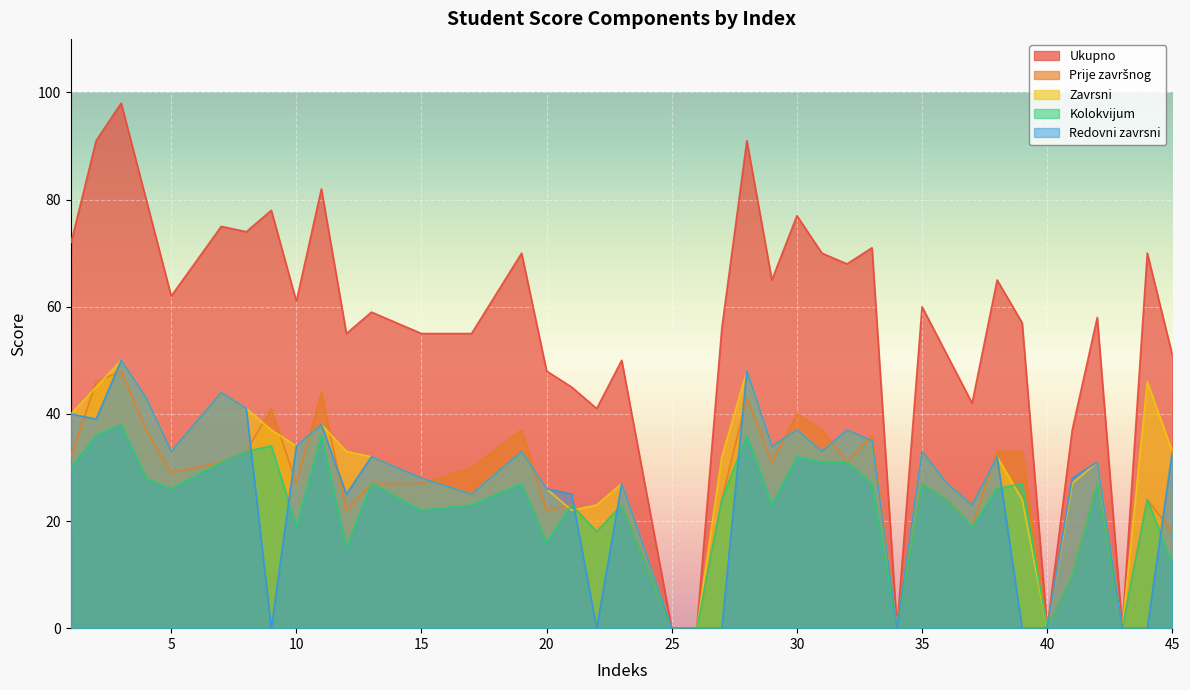

Reading left to right, list all the values displayed in this chart.

Ukupno: 72	91	98	80	62	75	74	78	61	82	55	59	55	55	70	48	45	41	50	0	0	56	91	65	77	70	68	71	0	60	51	42	65	57	0	37	58	0	70	51
Prije završnog: 32	46	48	37	29	31	33	41	27	44	22	27	27	30	37	22	23	18	23	0	0	24	43	31	40	37	31	36	0	27	24	19	33	33	0	10	27	0	24	18
Zavrsni: 40	45	50	43	33	44	41	37	34	38	33	32	28	25	33	26	22	23	27	0	0	32	48	34	37	33	37	35	0	33	27	23	32	24	0	27	31	0	46	33
Kolokvijum: 30	36	38	28	26	31	33	34	19	36	15	27	22	23	27	16	23	18	23	0	0	24	36	23	32	31	31	27	0	27	24	19	26	27	0	10	27	0	24	12
Redovni zavrsni: 40	39	50	43	33	44	41	0	34	38	25	32	28	25	33	26	25	0	27	0	0	0	48	34	37	33	37	35	0	33	27	23	32	0	0	28	31	0	0	33